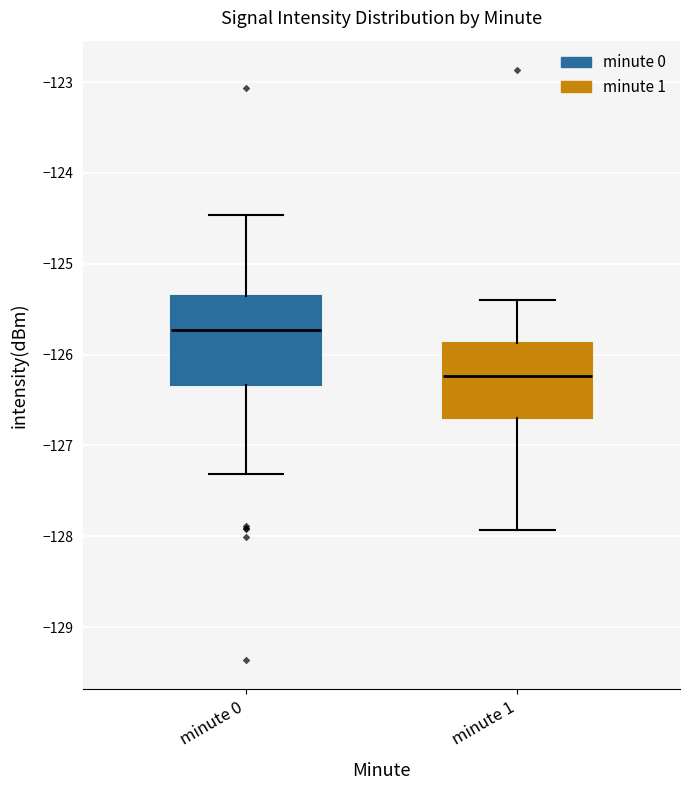

Reading left to right, transcribe this box plot: for each box, give where its median line is, the range the box spans, and where its two whiskers end, as read against the y-axis. The values are not printed on the chart, so give them approximately, as read against the axis.

minute 0: median -125.7, box -126.3 to -125.4, whiskers -127.3 to -124.5
minute 1: median -126.2, box -126.7 to -125.9, whiskers -127.9 to -125.4